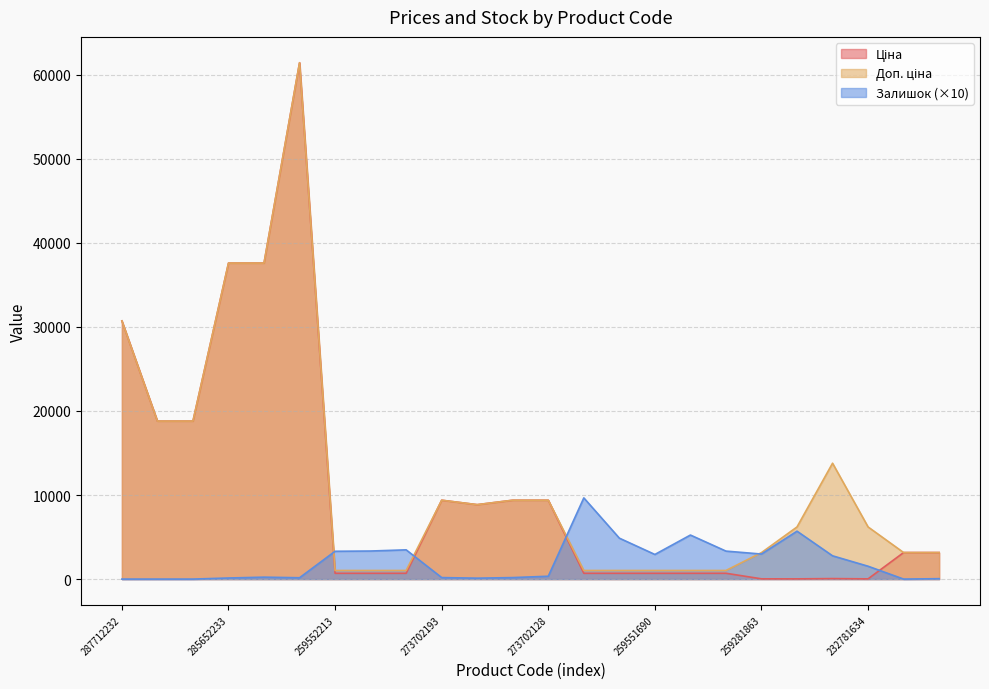

The Залишок series shows 98.4 at 273702193. True or false?

False